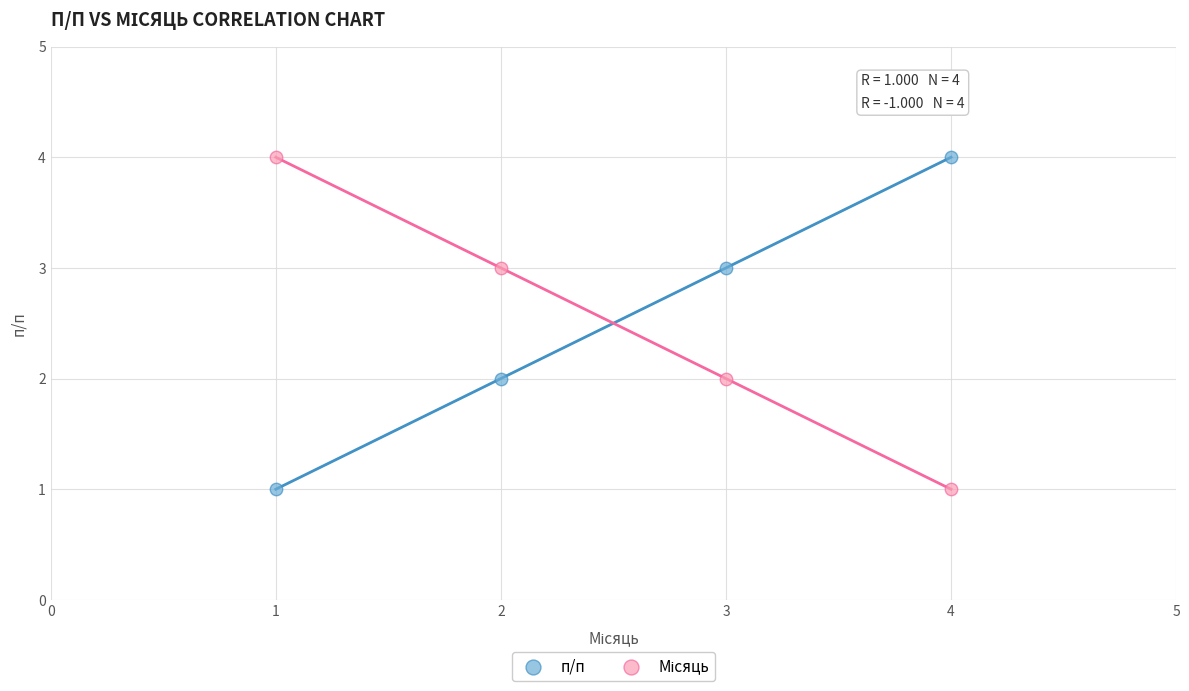

What is the X range (max minus min) for the scatter plot?

3